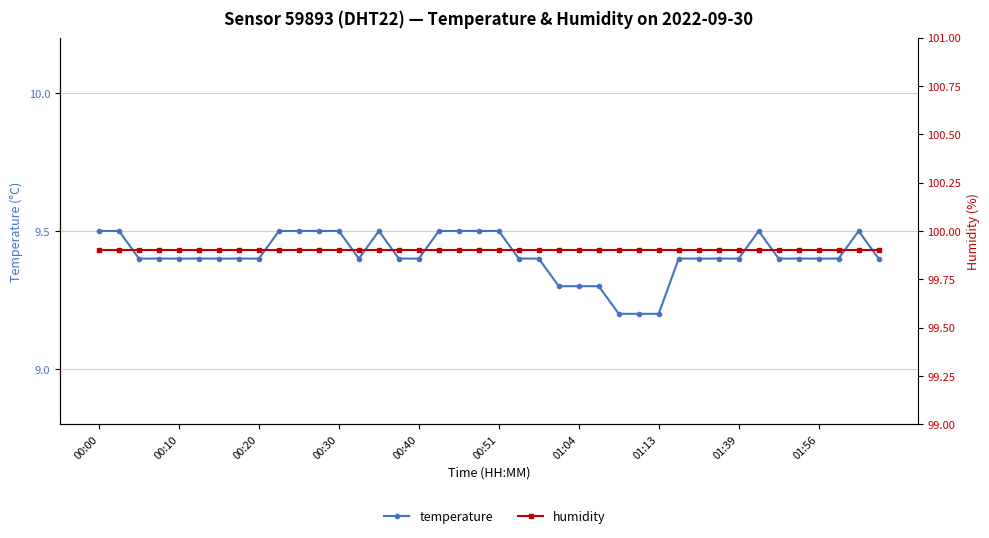

How many interior local peaks does the temperature series have?

3